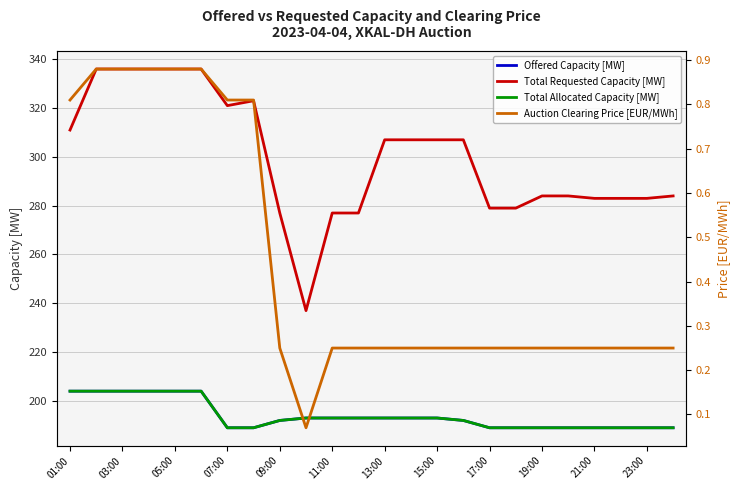

True or false: Total Allocated Capacity [MW] and Total Requested Capacity [MW] cross at least once.

False